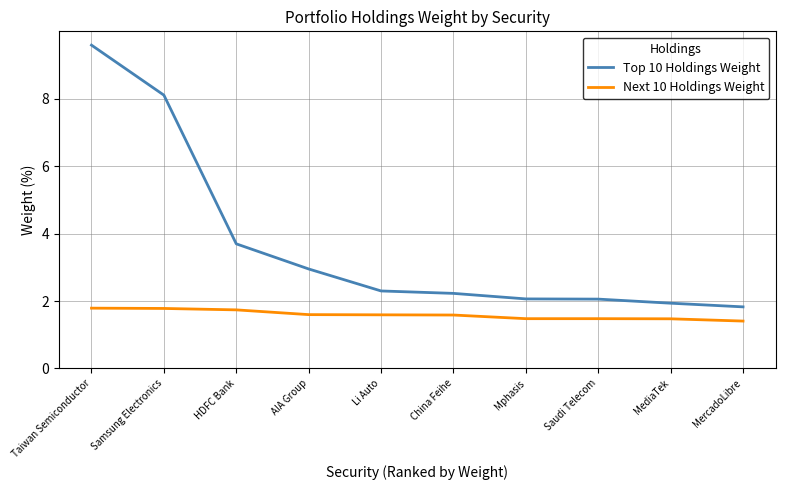

What is the approximate value of Top 10 Holdings Weight at Taiwan Semiconductor?

9.6